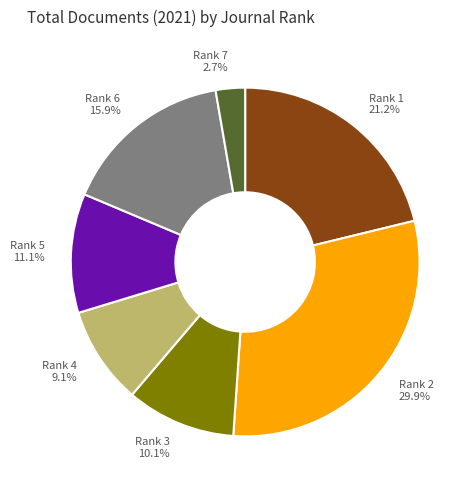

Does Rank 1 account for over 50% of the chart?

No